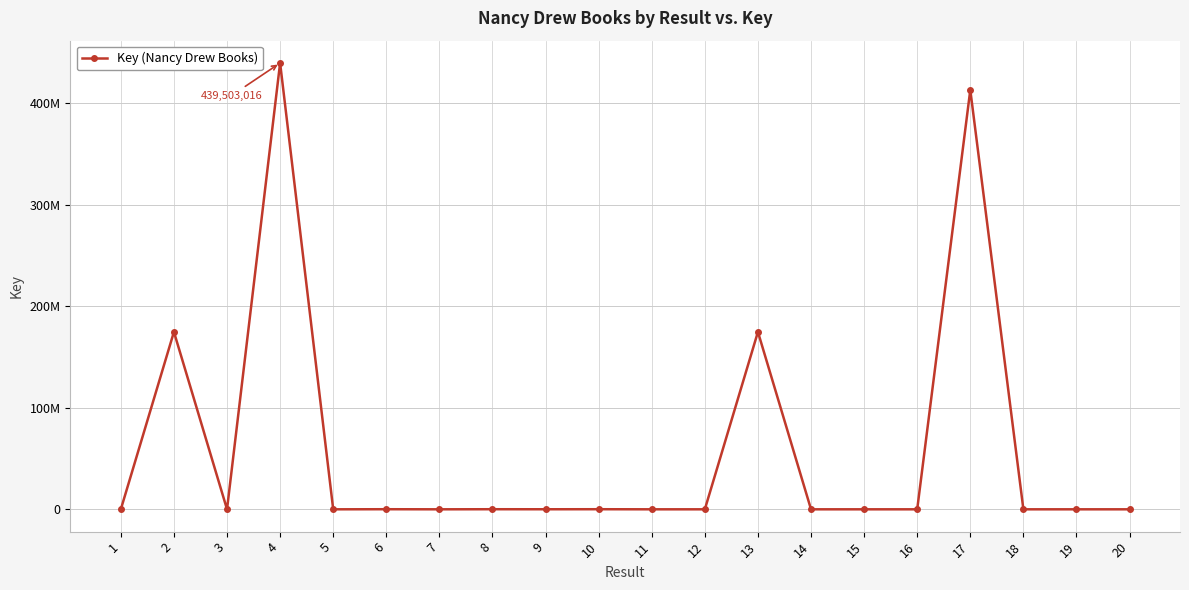

What is the change in value from 2 to 5?

-174682648